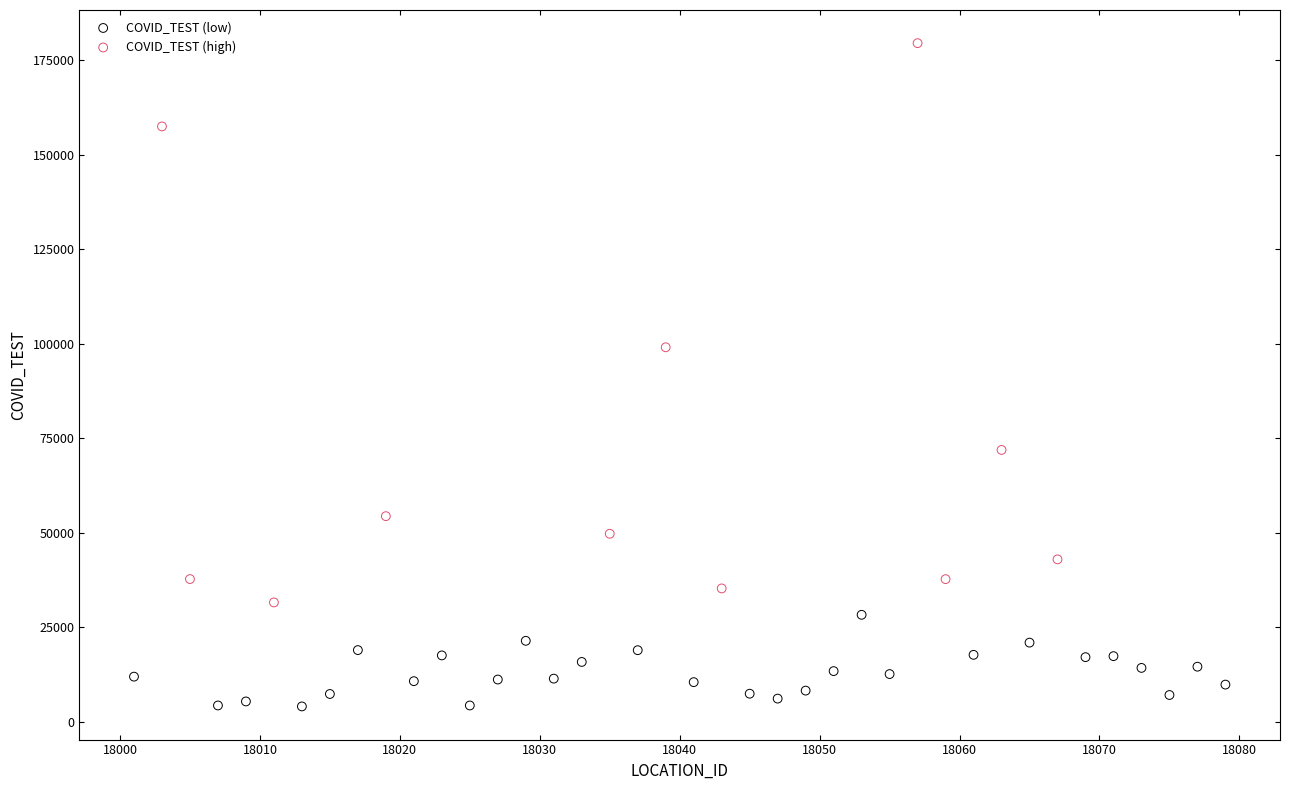

Which series contains the lowest Y value?

COVID_TEST (low)